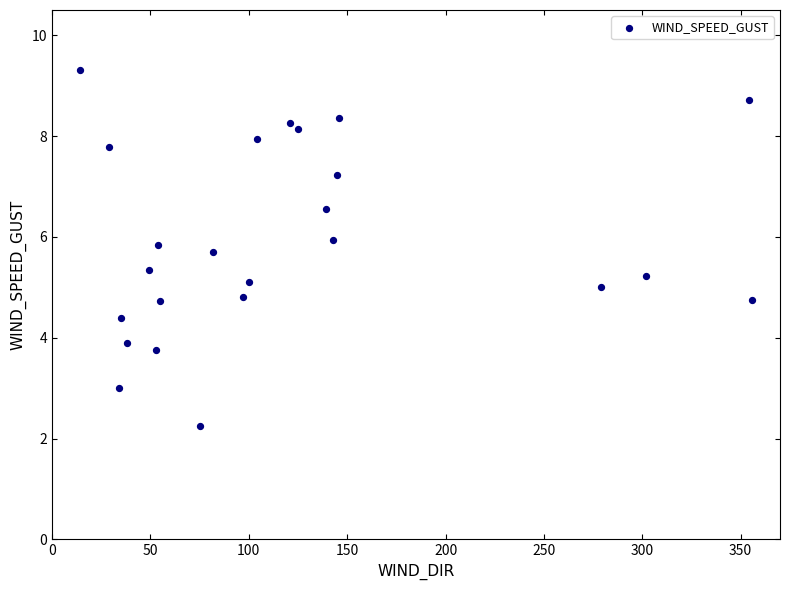

What is the range of X values (max minus min)?

342.0